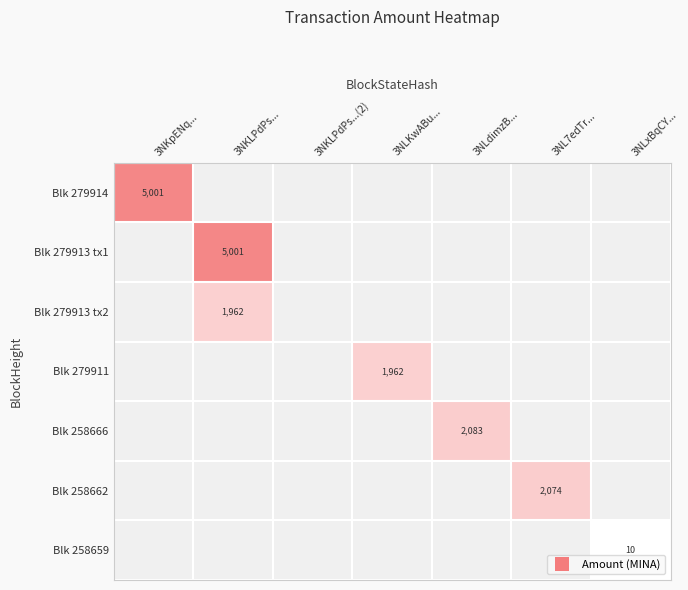

Is the value of Blk 258666 at 3NLKwABu... greater than the value of Blk 258662 at 3NL7edTr...?

No